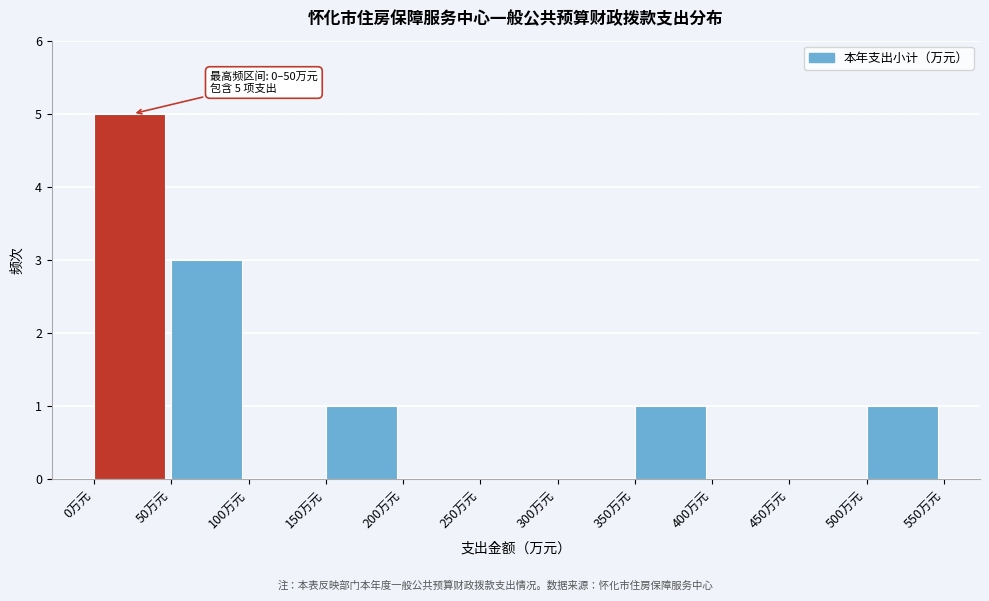

Which range on the x-axis has the tallest bar?

0 to 50